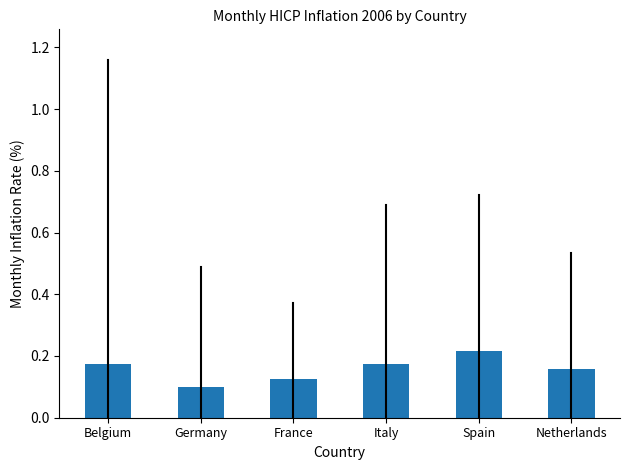

The chart shows a value of 0.2 at Germany. True or false?

False